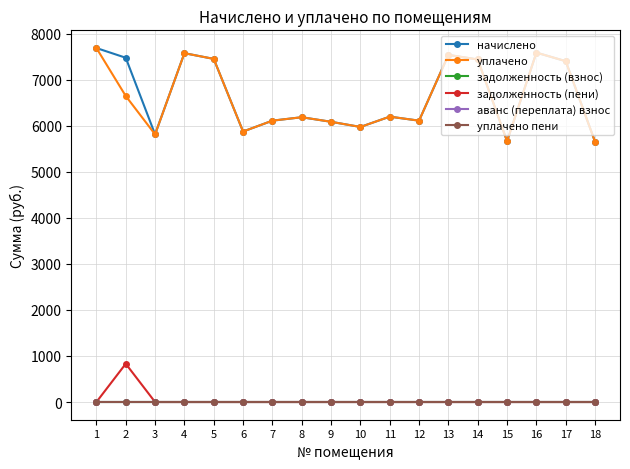

Which has a higher value, 12 or 17?

17